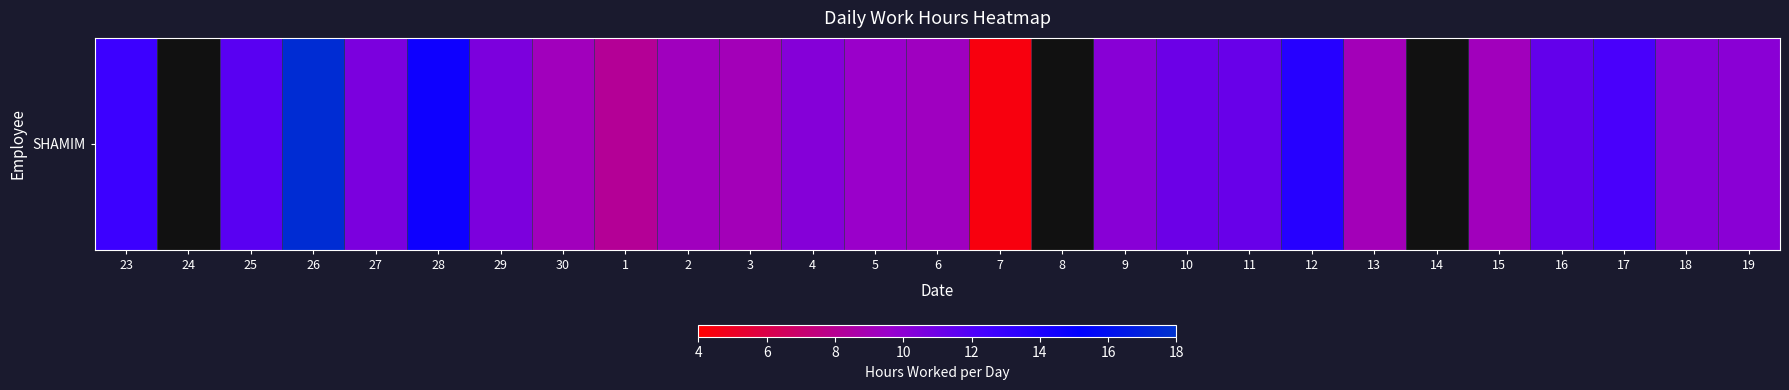

True or false: the data shows 24.9 at 28.

False